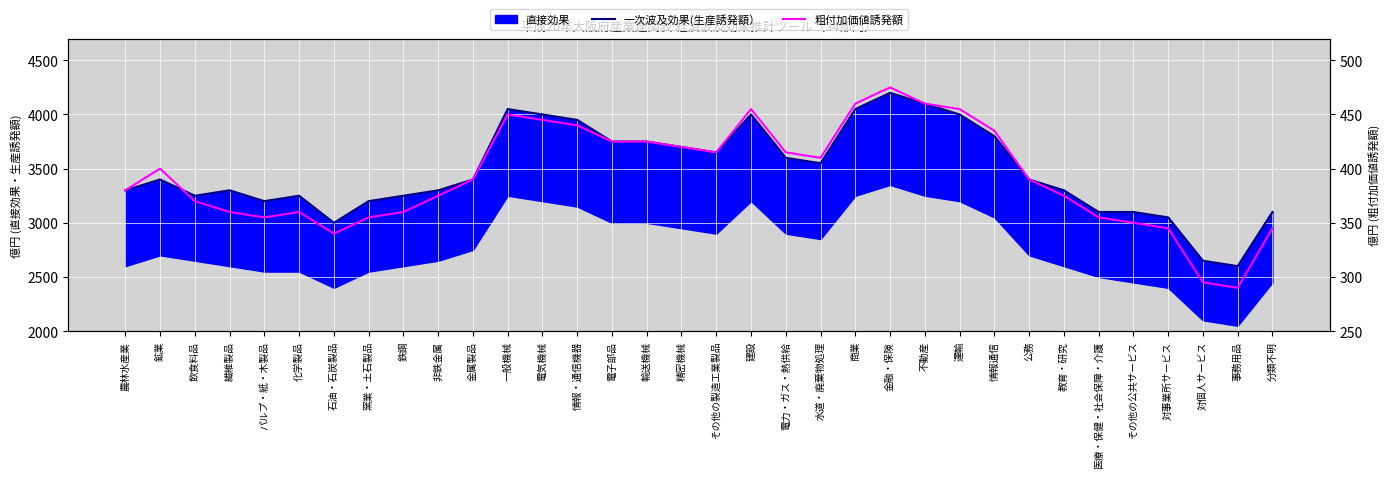

The 一次波及効果(生産誘発額） series shows 4444 at 金属製品. True or false?

False